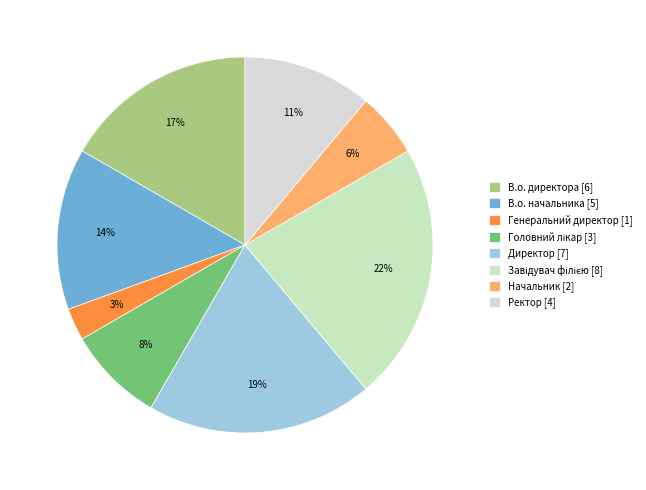

Does Головний лікар account for over 50% of the chart?

No